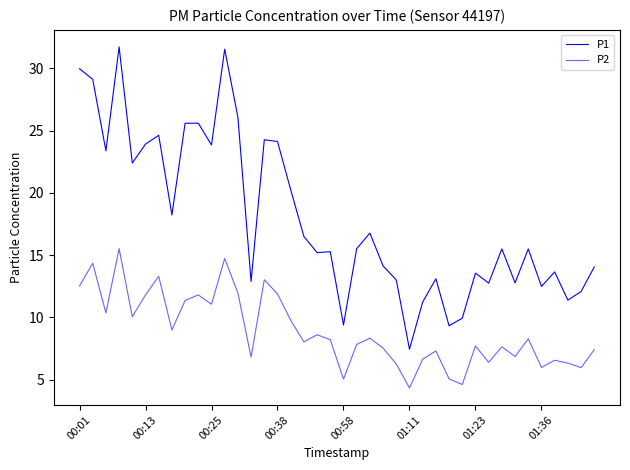

Is this an area chart (filled region under the line)?

No